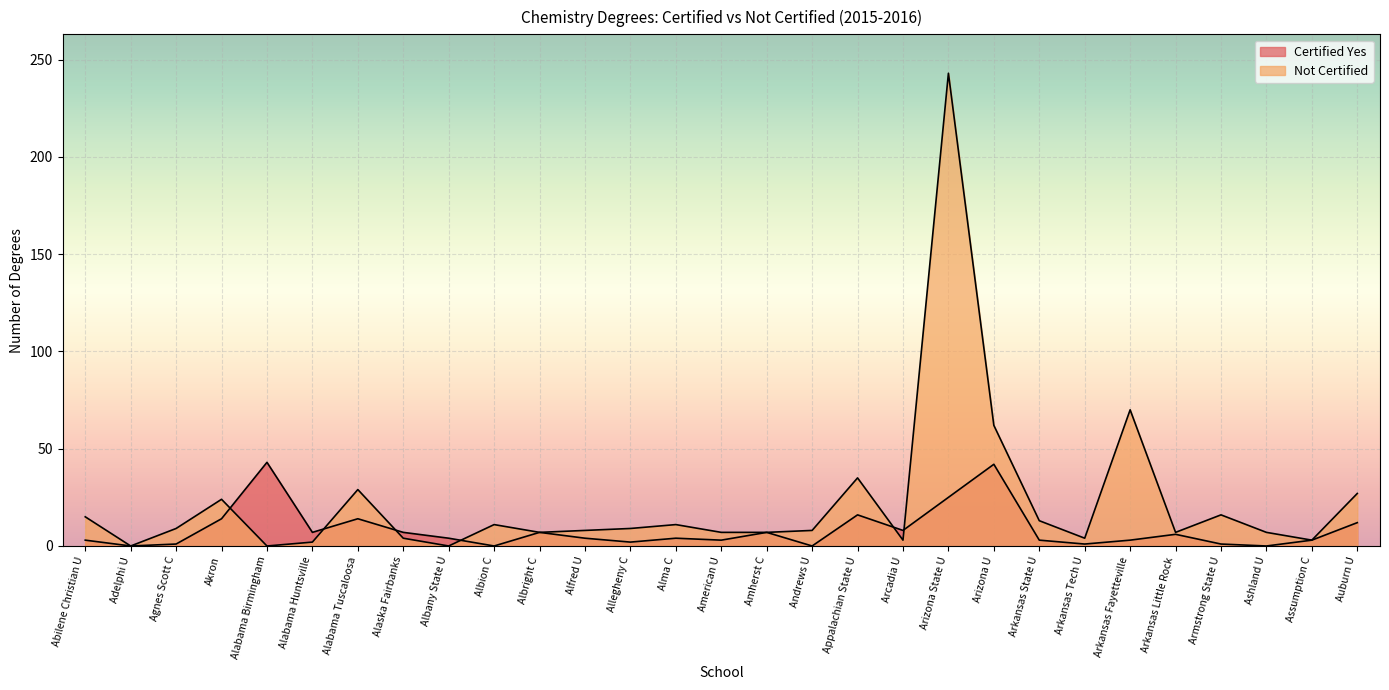

At which category is the sum across all series the highest?

Arizona State U